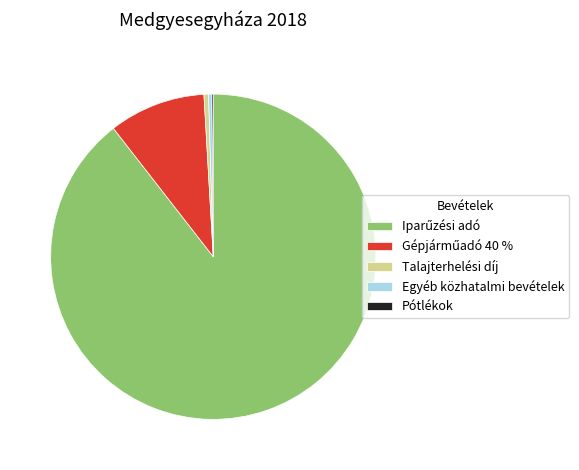

Is there any slice that represents more than half of the pie?

Yes